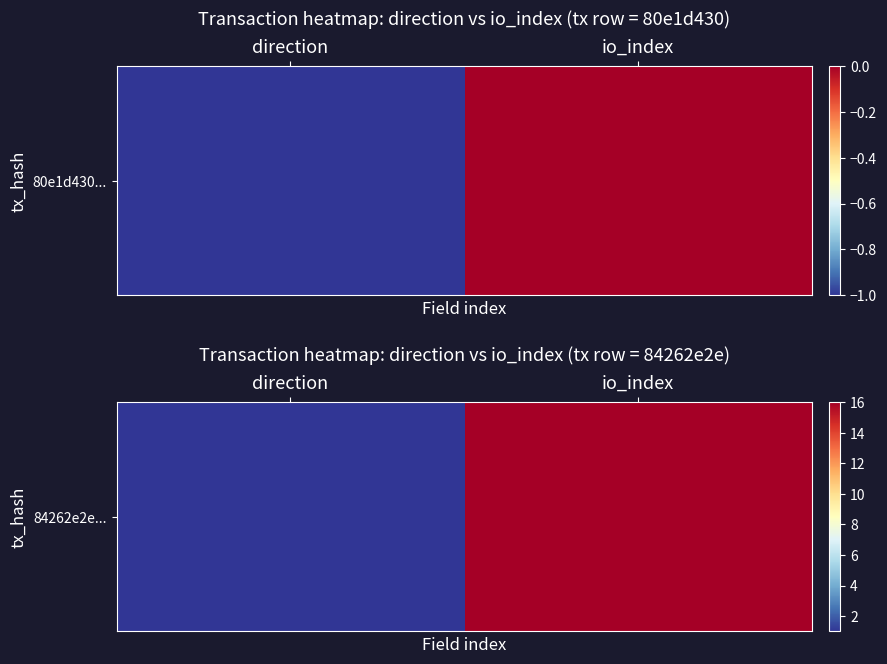

What is the difference between the maximum and minimum values?

15